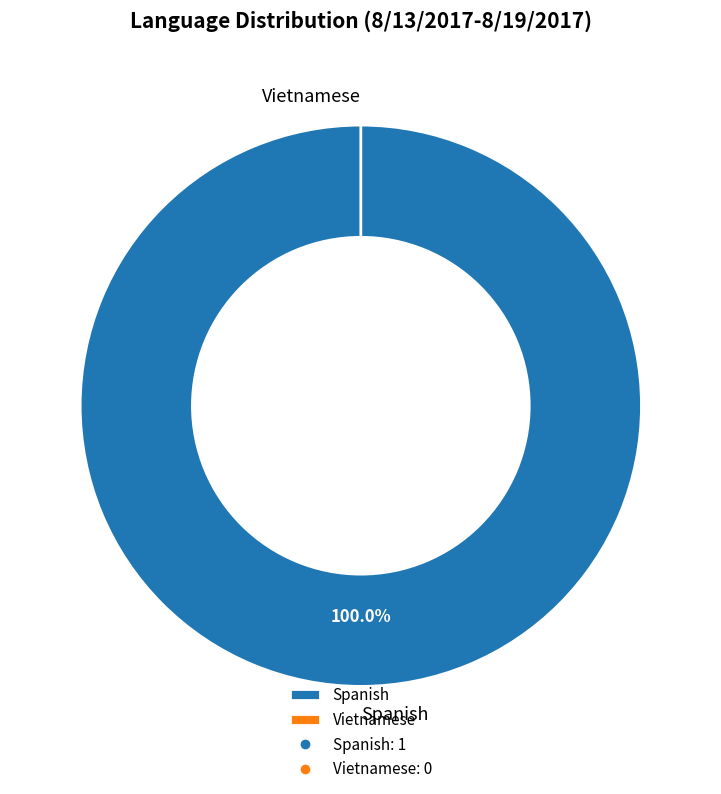

Is the sum of Vietnamese and Spanish greater than half?

Yes